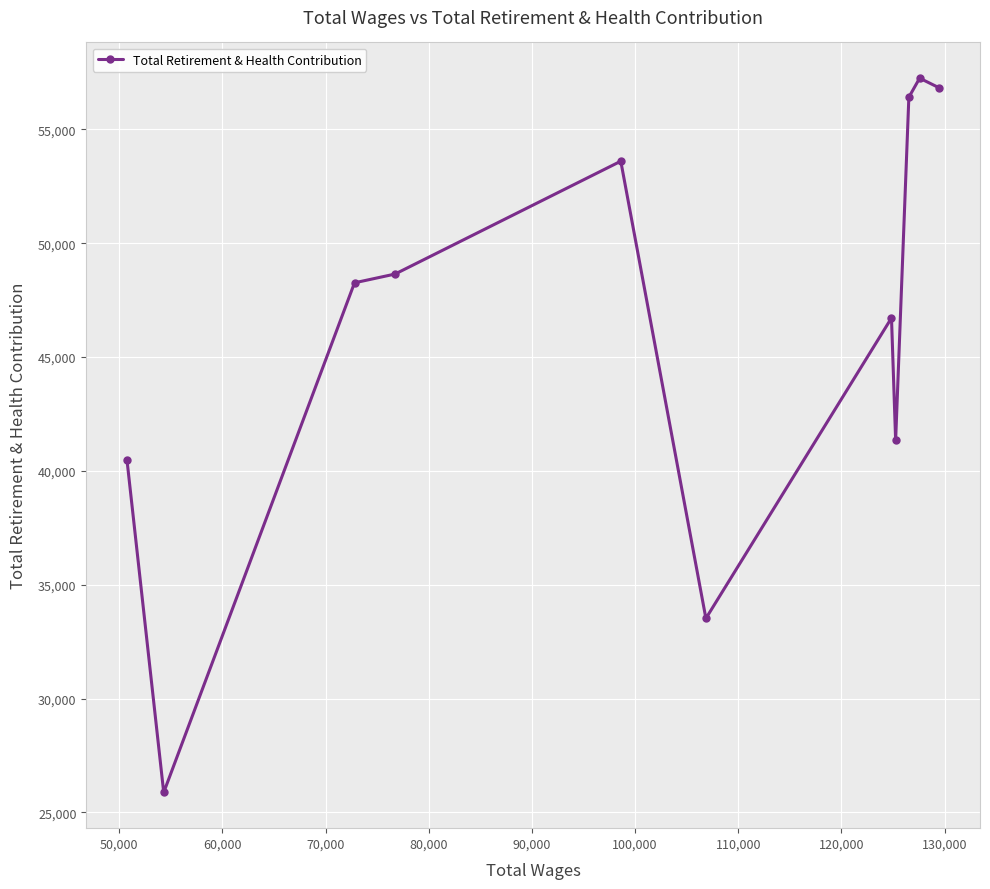

How many series are shown in this chart?

1